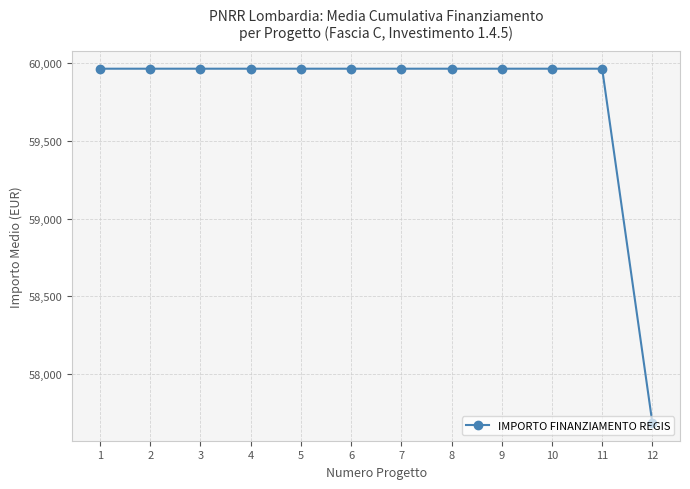

What is the value of the 6th point from the left?

59966.0